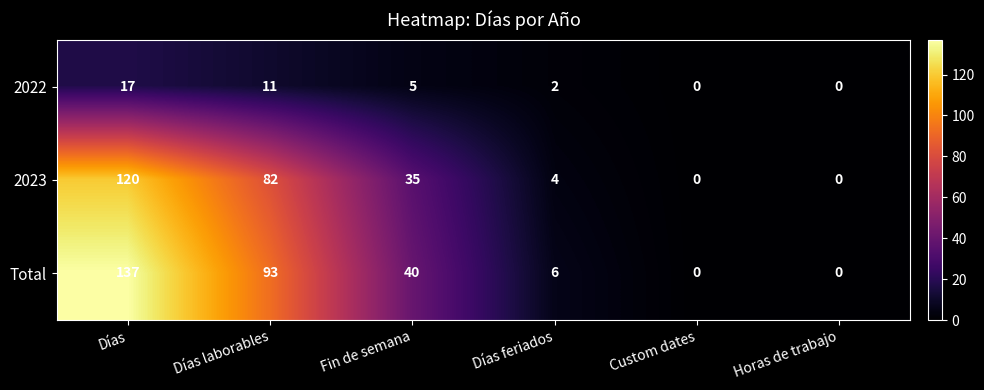

Reading left to right, extract all data points from this chart.

2022: 17	11	5	2	0	0
2023: 120	82	35	4	0	0
Total: 137	93	40	6	0	0